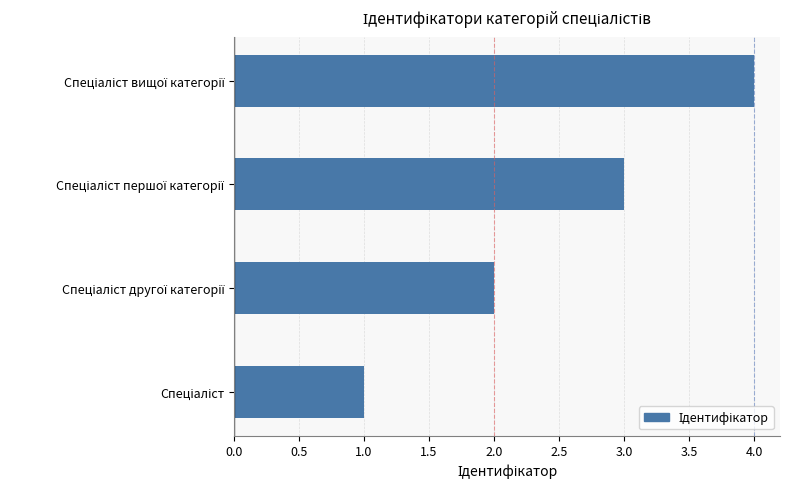

What is the maximum value shown in the chart?

4